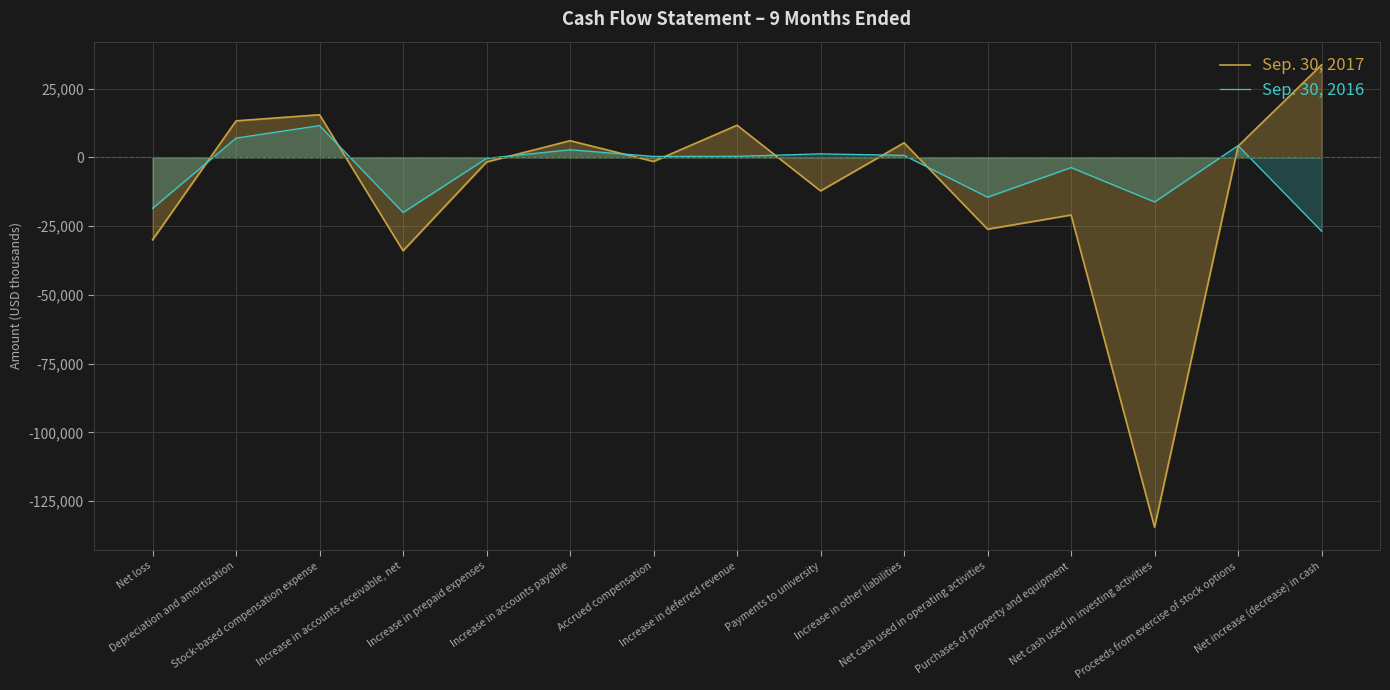

At Stock-based compensation expense, list the series in order from smallest to largest.

Sep. 30, 2016, Sep. 30, 2017